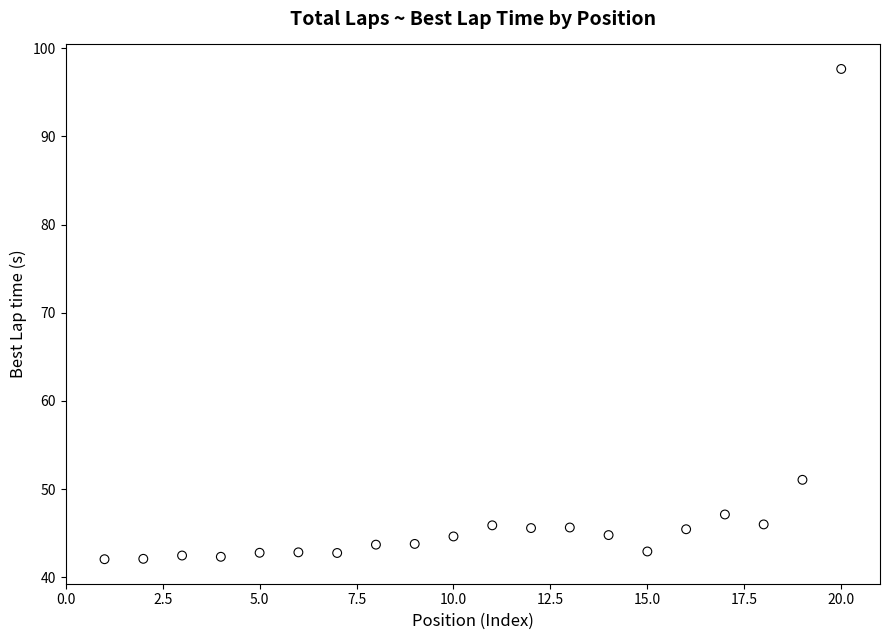

What is the range of Y values (max minus min)?

55.6